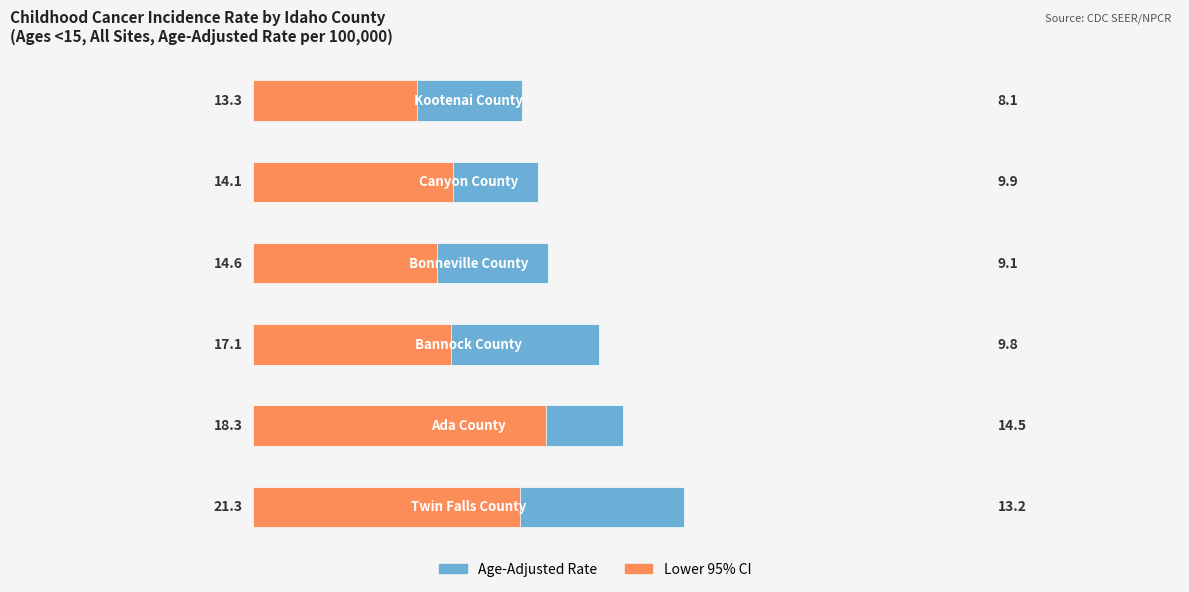

How many data points in Lower 95% CI are less than 9?

1